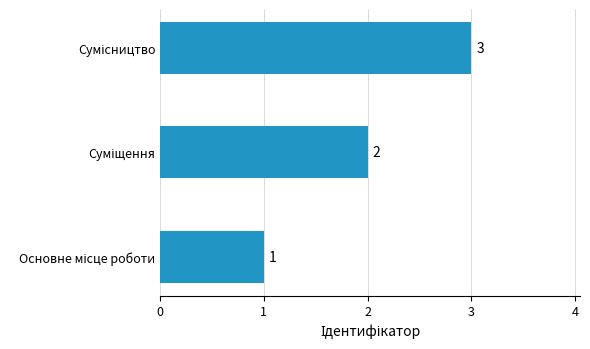

How many distinct data groups are displayed?

1